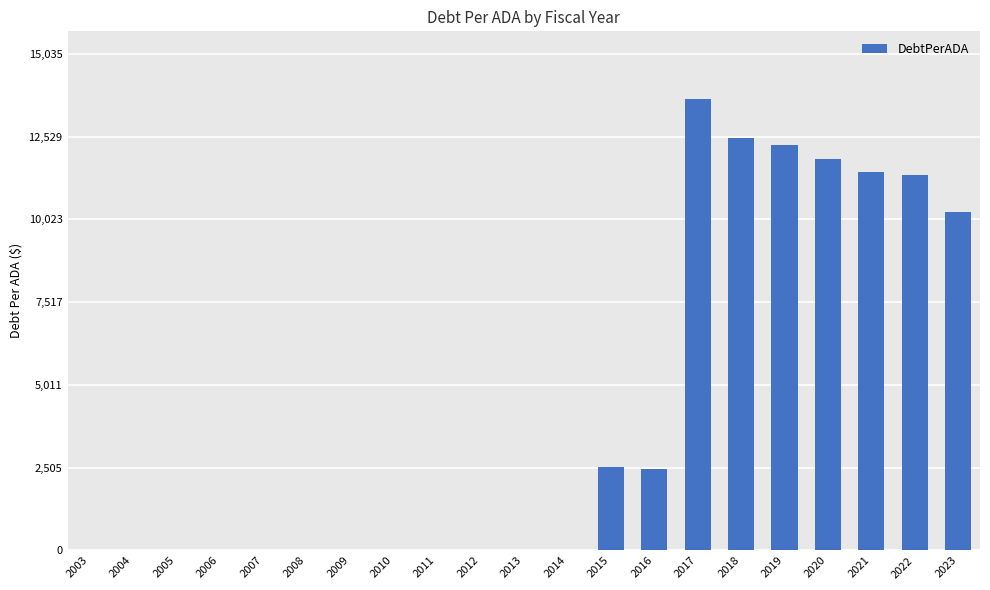

Count the number of values greater than 0.

9